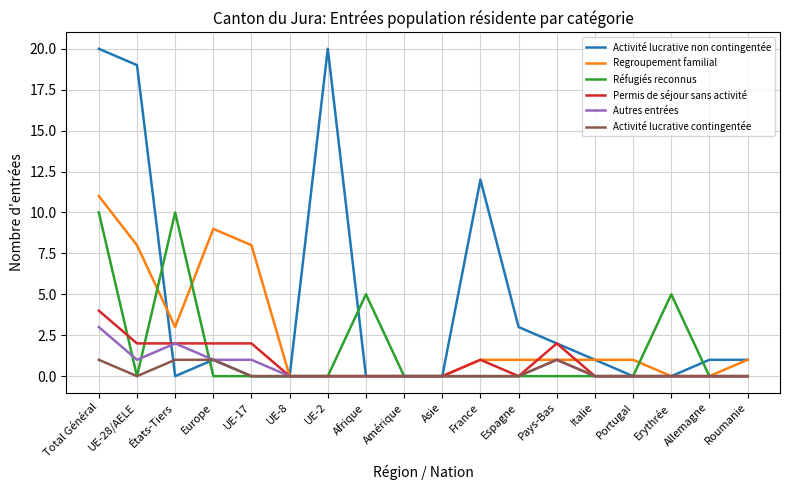

At which category does Réfugiés reconnus reach its first local peak?

États-Tiers